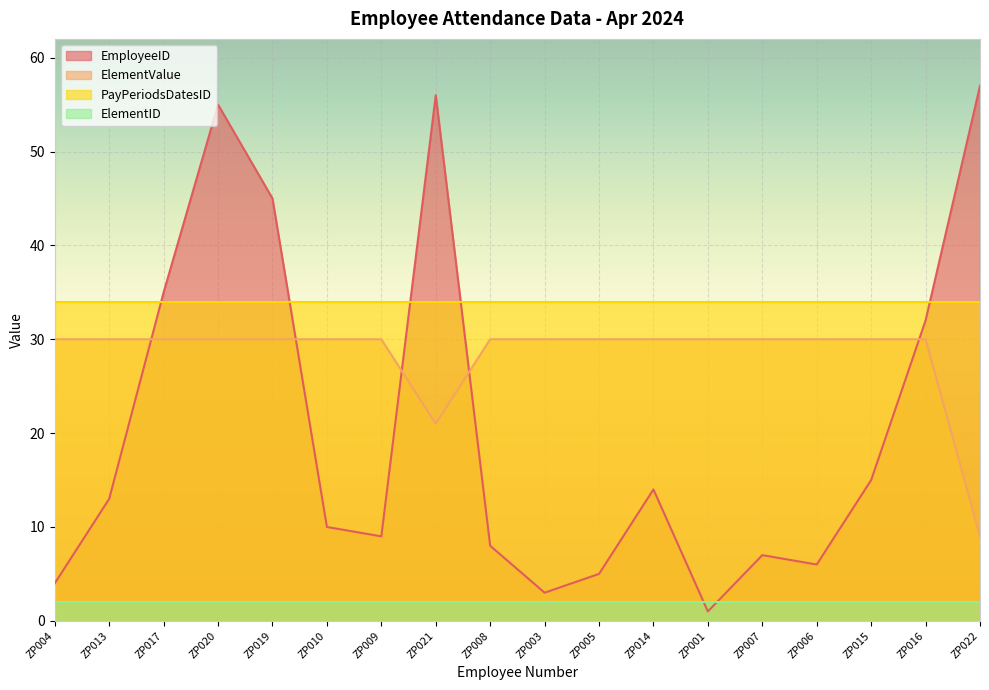

Where do EmployeeID and ElementValue first cross each other?

ZP013 and ZP017